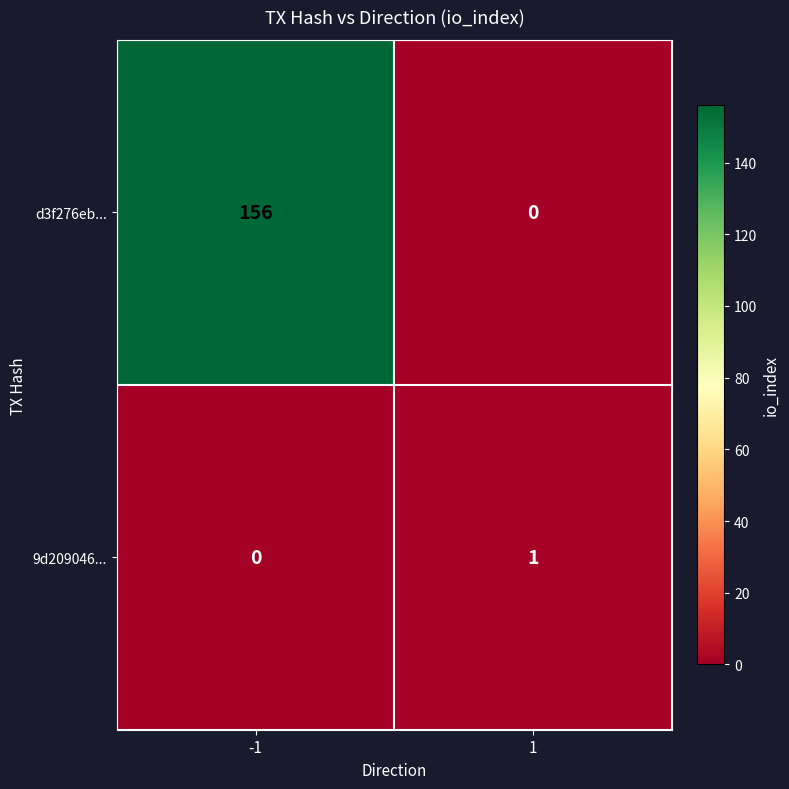

Rank the series by their average value, from lowest to highest.

9d209046..., d3f276eb...